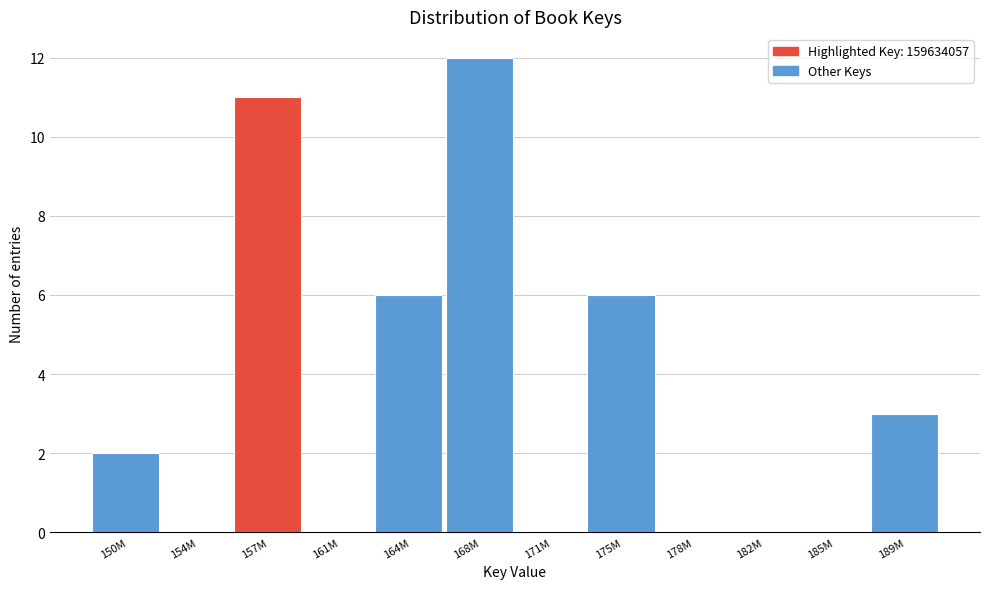

Reading left to right, what are all the values shown in this chart?

150M=2	154M=0	157M=11	161M=0	164M=6	168M=12	171M=0	175M=6	178M=0	182M=0	185M=0	189M=3